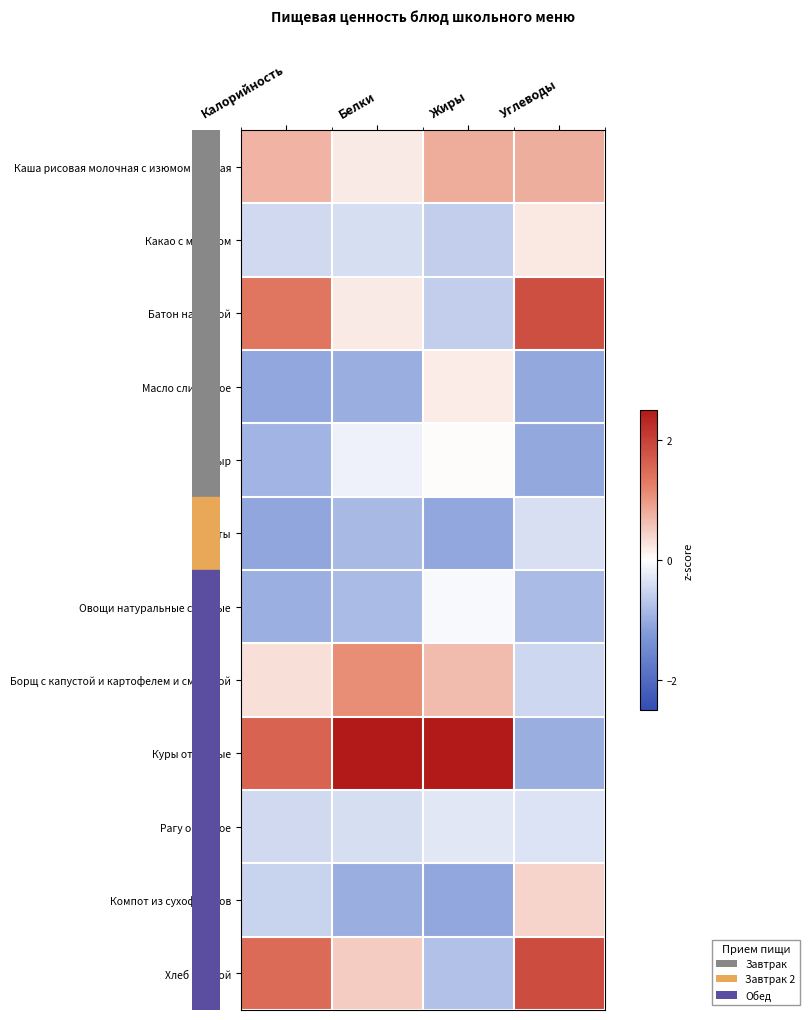

How many categories are shown in the chart?

4